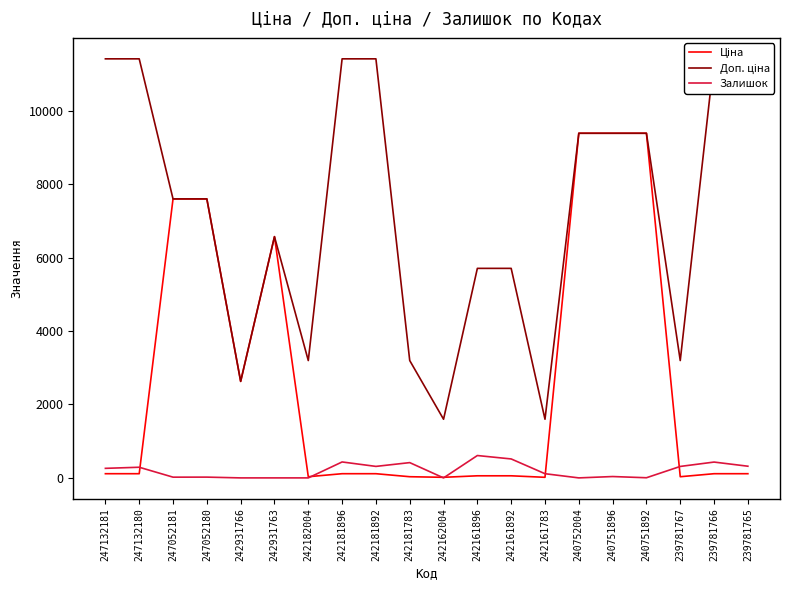

Reading right to left, transcribe all the data shown in this chart.

Ціна: 114.1	114.1	31.9	9384.0	9384.0	9384.0	16.0	57.0	57.0	16.0	31.9	114.1	114.1	31.9	6568.8	2627.5	7596.5	7596.5	114.1	114.1
Доп. ціна: 11410.0	11410.0	3195.0	9384.0	9384.0	9384.0	1597.0	5705.0	5705.0	1597.0	3195.0	11410.0	11410.0	3195.0	6568.8	2628.0	7596.5	7596.5	11410.0	11410.0
Залишок: 318.0	431.0	312.0	4.0	37.0	0.0	114.0	516.0	609.0	0.0	416.0	313.0	434.0	0.0	0.0	0.0	21.0	20.0	290.0	260.0